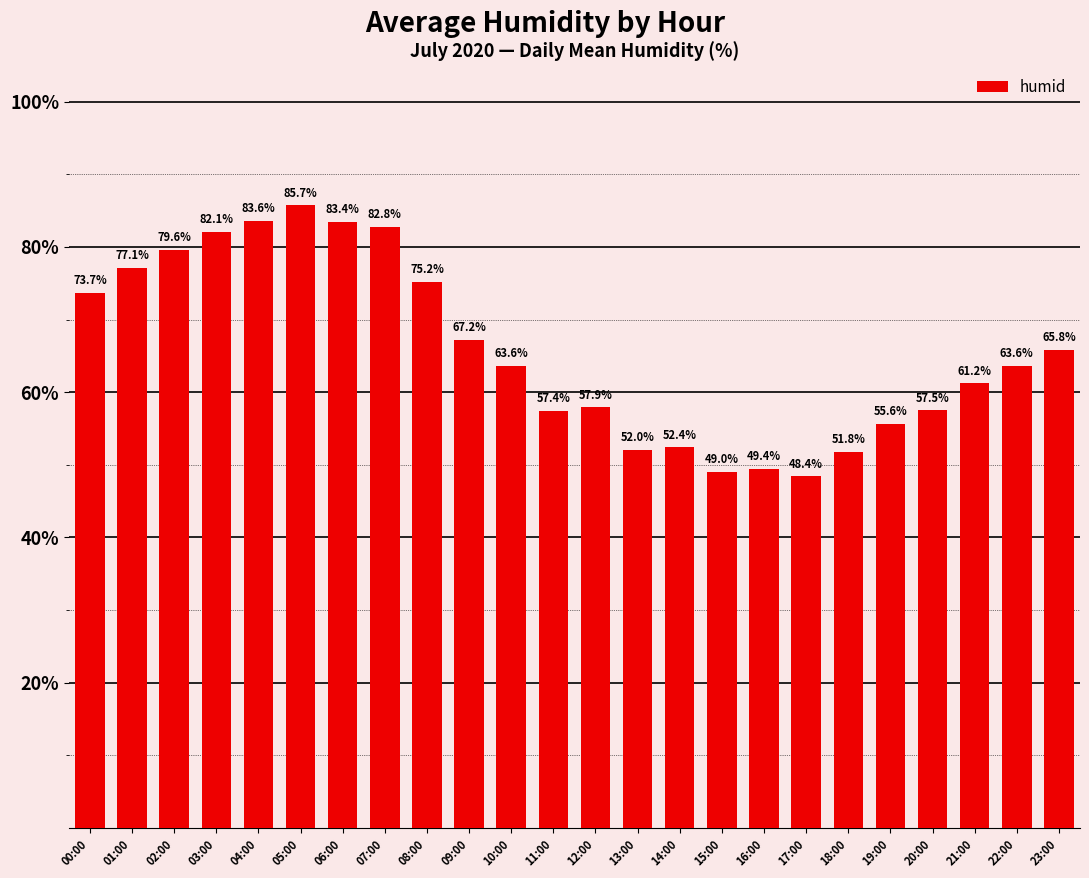

How many distinct data groups are displayed?

1